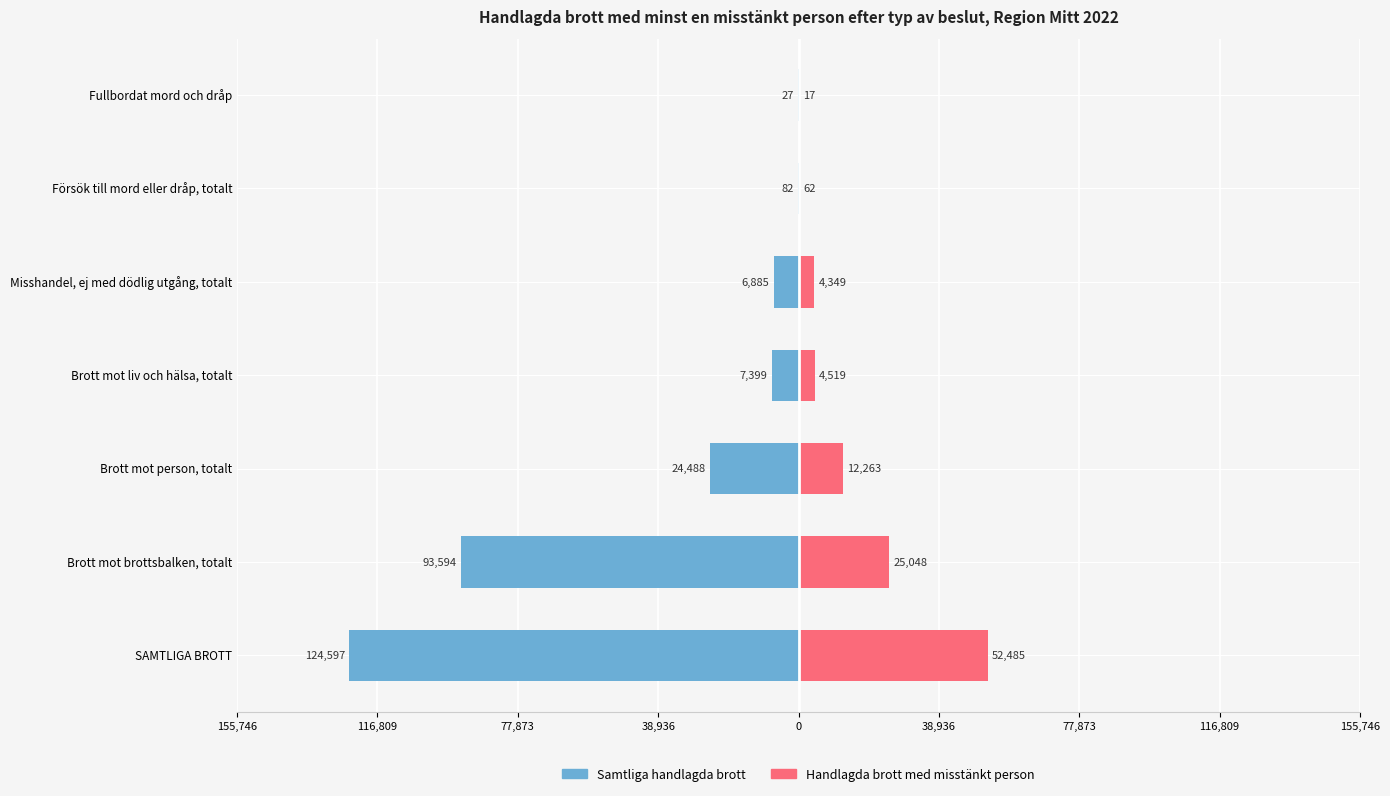

Is it true that Samtliga handlagda brott equals -41 at Fullbordat mord och dråp?

False